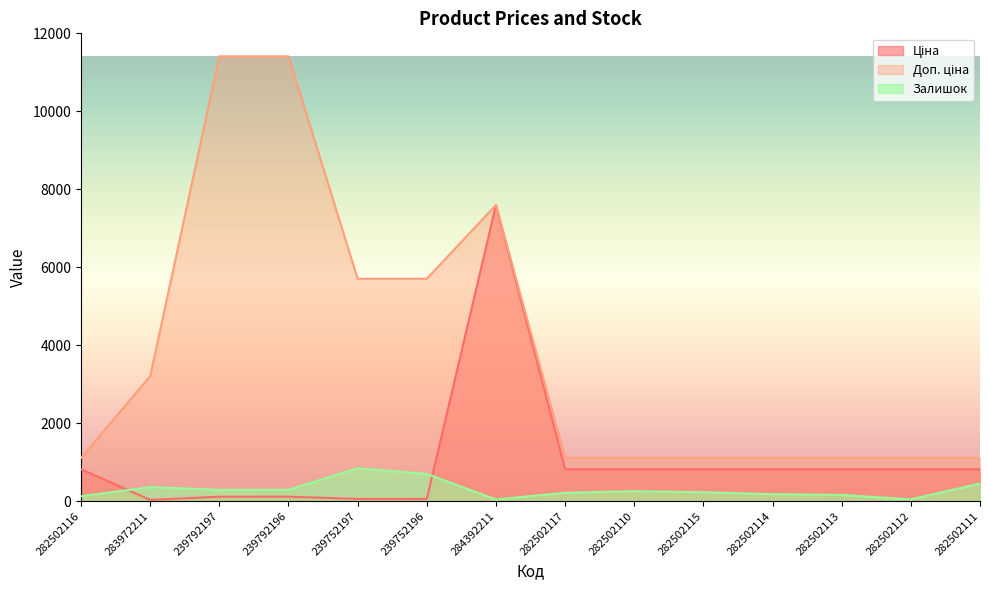

What is the greatest value displayed?

11410.0